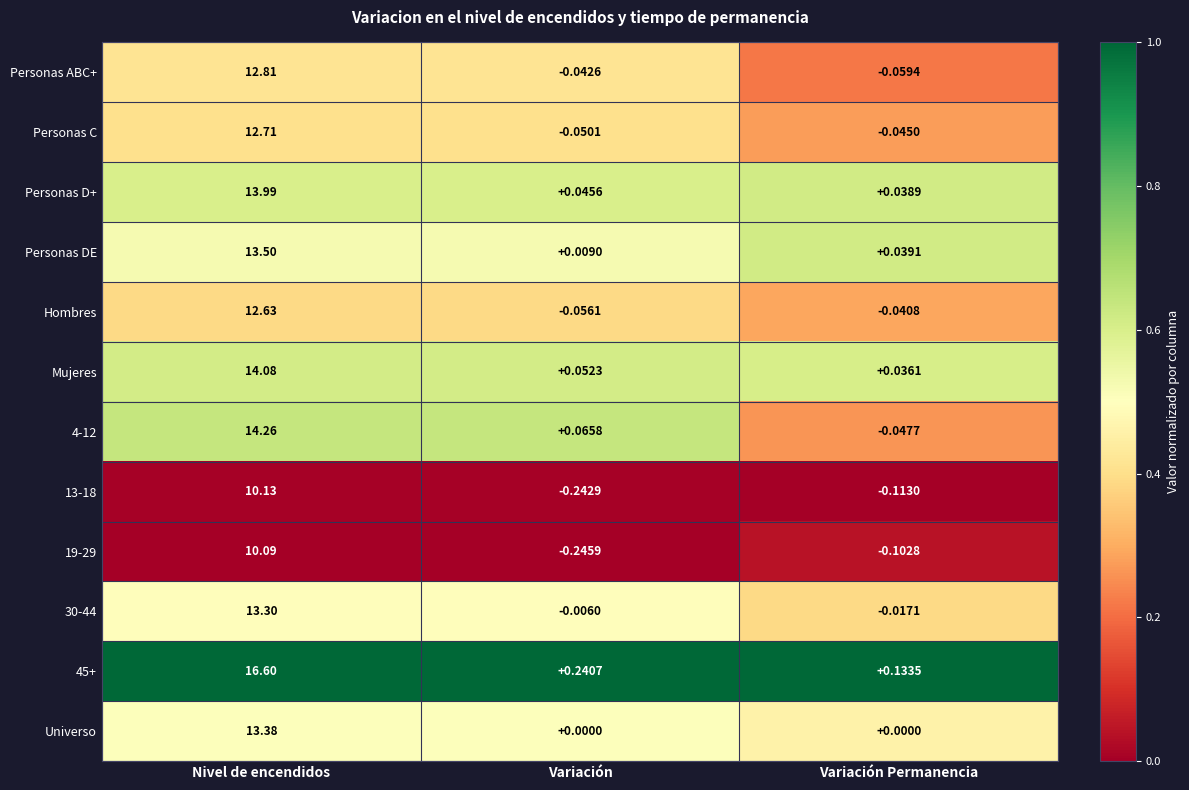

At Variación Permanencia, list the series in order from largest to smallest.

45+, Personas DE, Personas D+, Mujeres, Universo, 30-44, Hombres, Personas C, 4-12, Personas ABC+, 19-29, 13-18